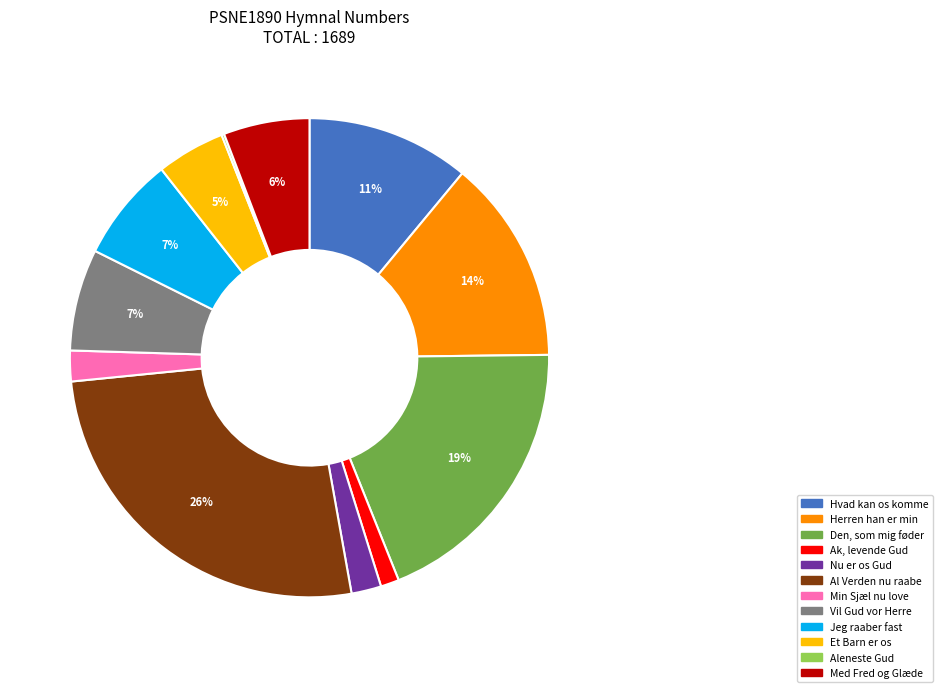

Does any single category account for the majority?

No